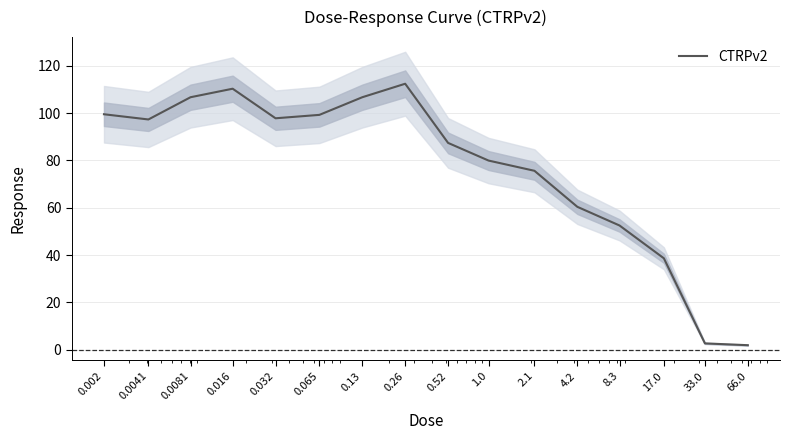

Which has a higher value, 0.0041 or 4.2?

0.0041